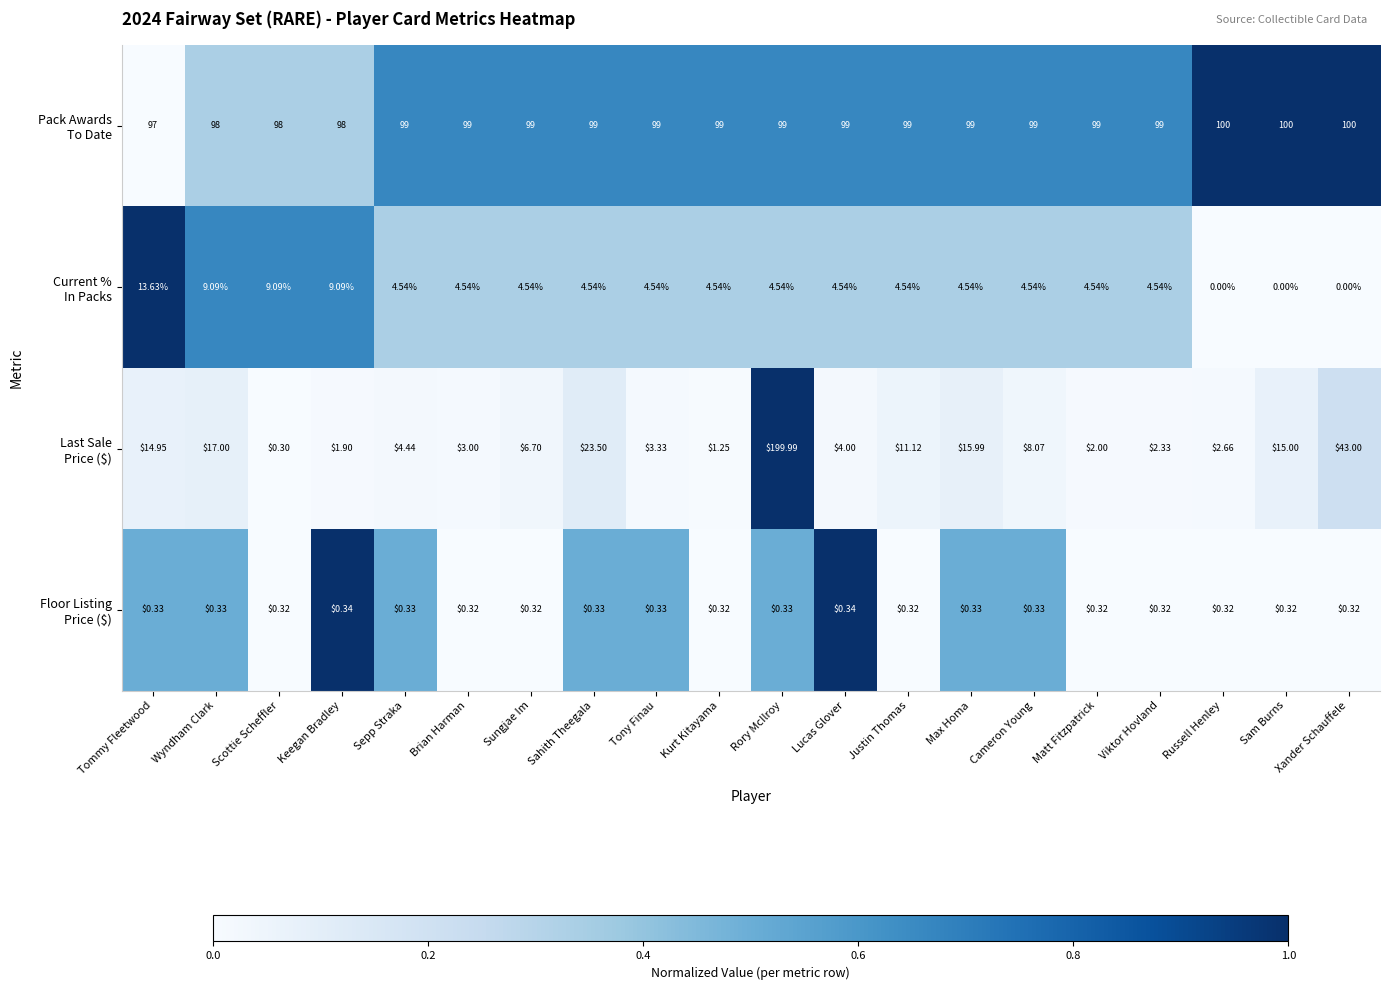

Which label corresponds to the largest value in the chart?

Rory McIlroy